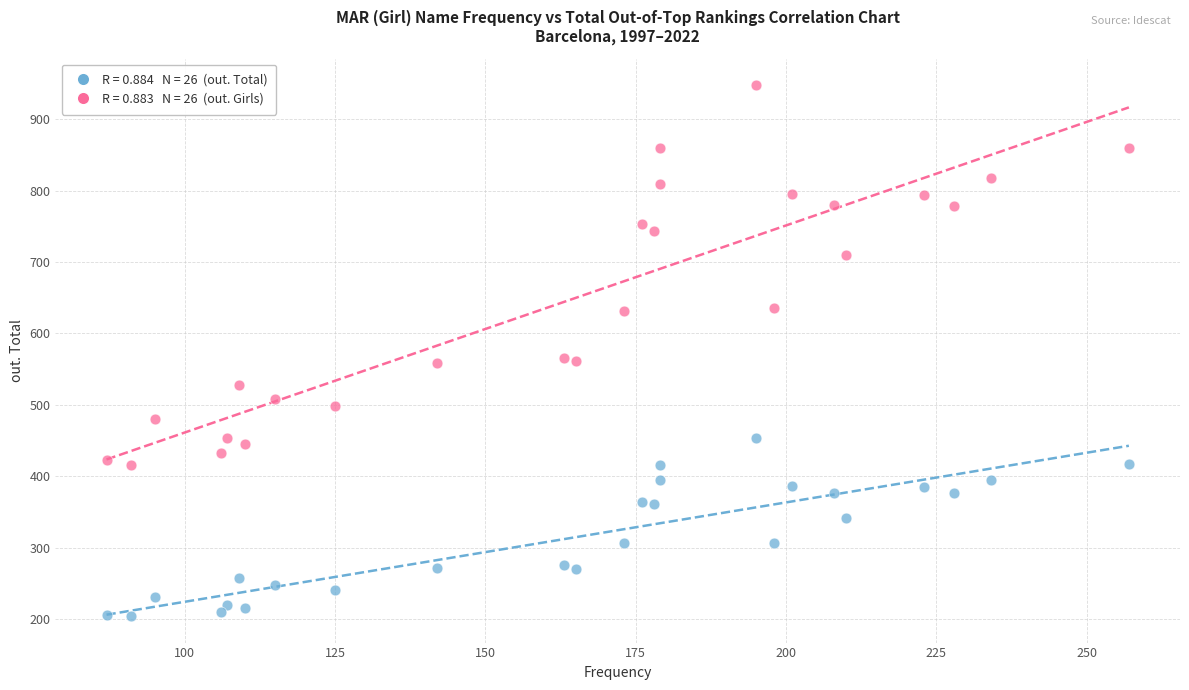

Across all data points, what is the range of Y values (max minus min)?

744